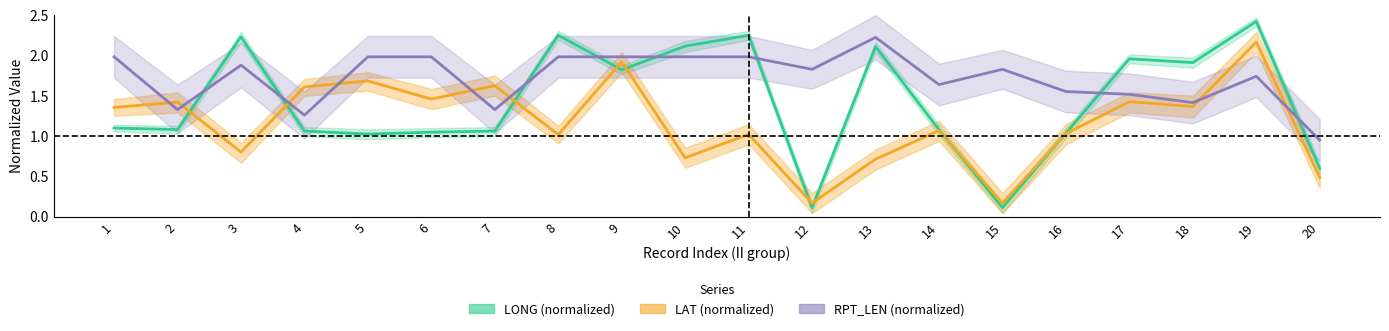

Where is the first local maximum for LAT (normalized)?

2